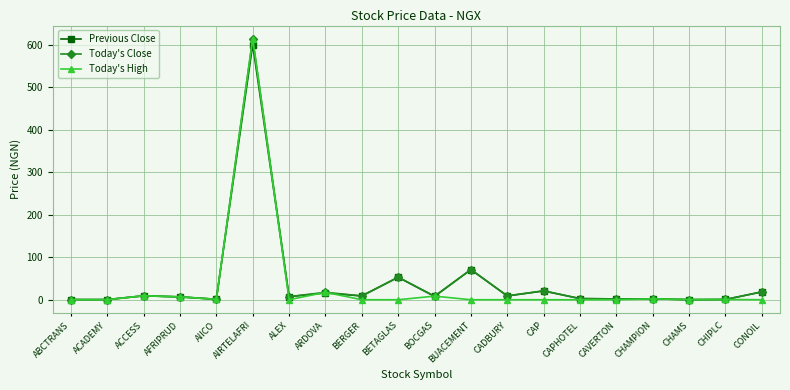

What is the spread (max minus min) of values at CADBURY?

9.0